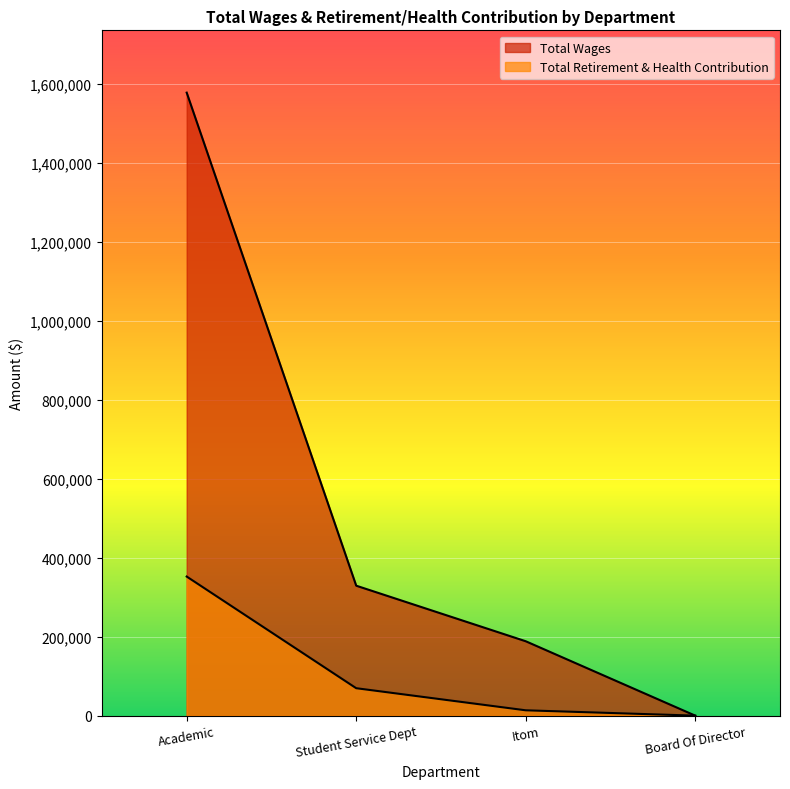

Reading left to right, transcribe all the data shown in this chart.

Total Wages: 1577992	329164	188437	0
Total Retirement & Health Contribution: 352307	69498	13536	0